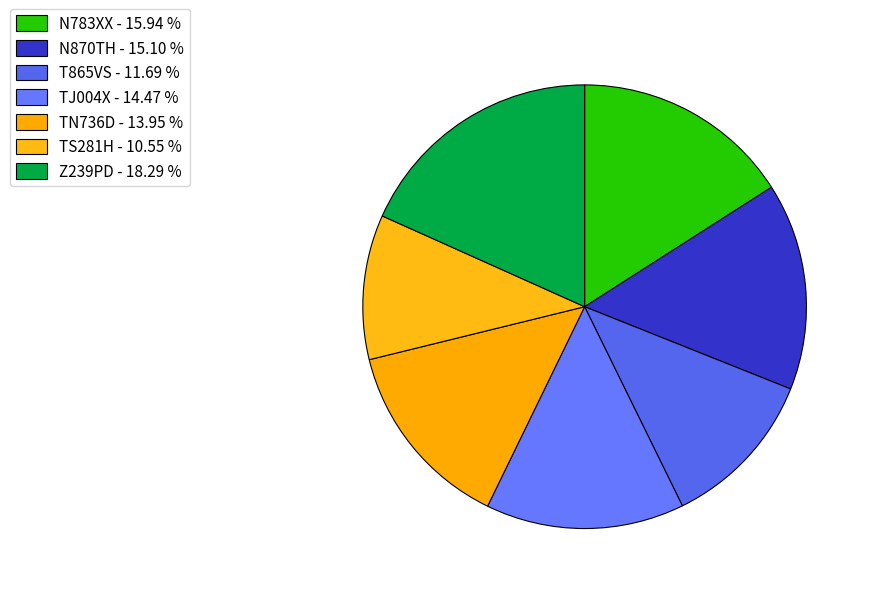

Rank the categories by value from highest to lowest.

Z239PD, N783XX, N870TH, TJ004X, TN736D, T865VS, TS281H